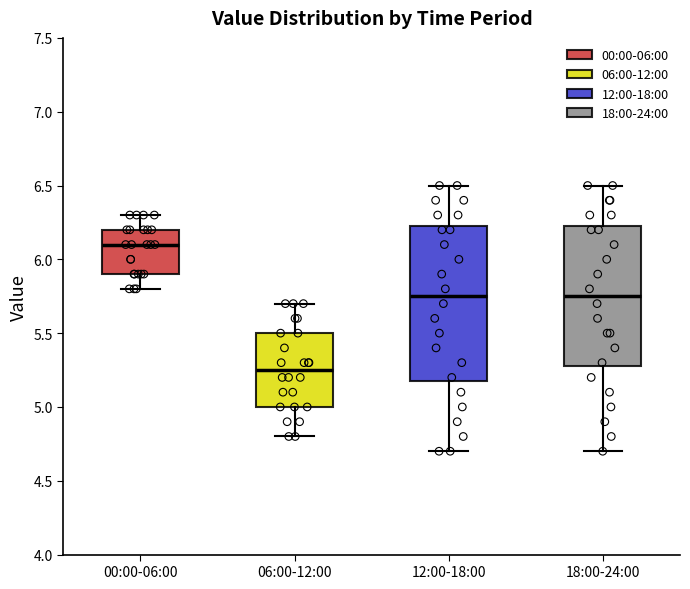

Where does the median line of the box for 18:00-24:00 sit on the y-axis? The values are not printed on the chart, so give them approximately, as read against the axis.

5.75